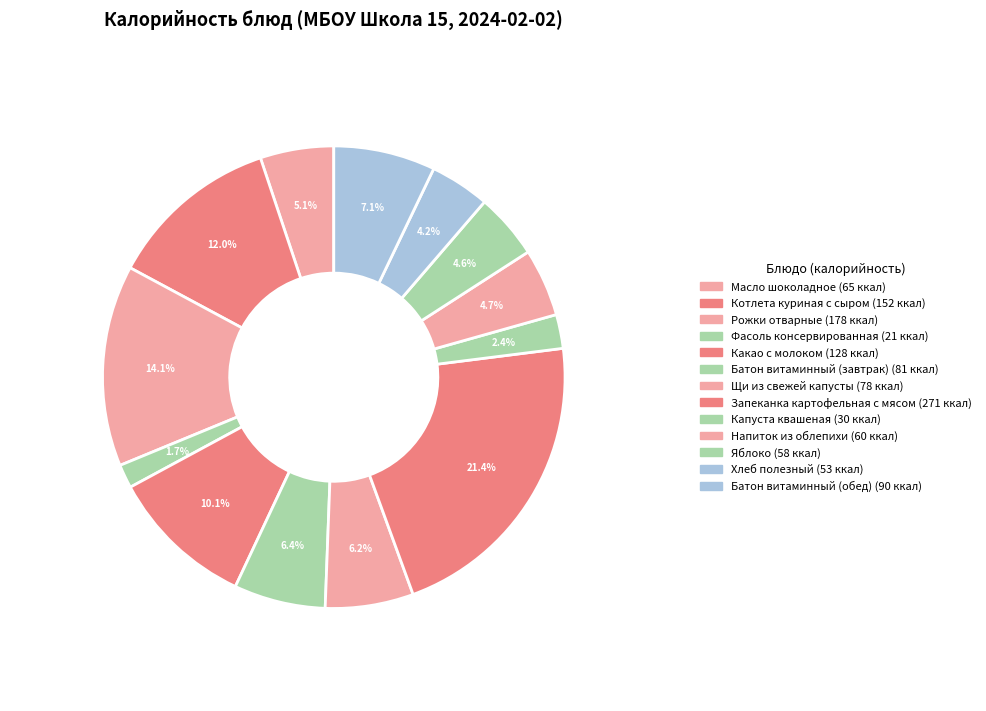

What percentage is NOT represented by Щи из свежей капусты?

93.8%